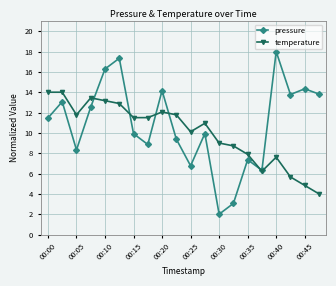

True or false: temperature has more than 0 points higher than both neighbors.

True